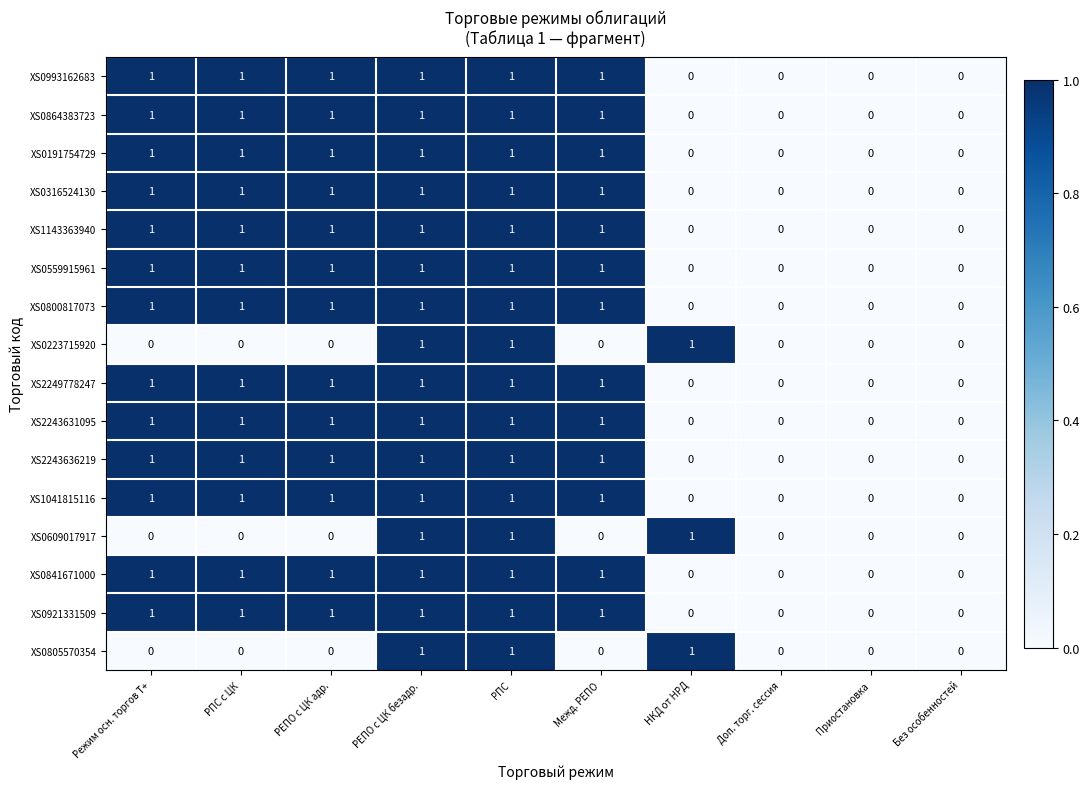

Is it true that XS0841671000 equals 1 at Режим осн. торгов Т+?

True